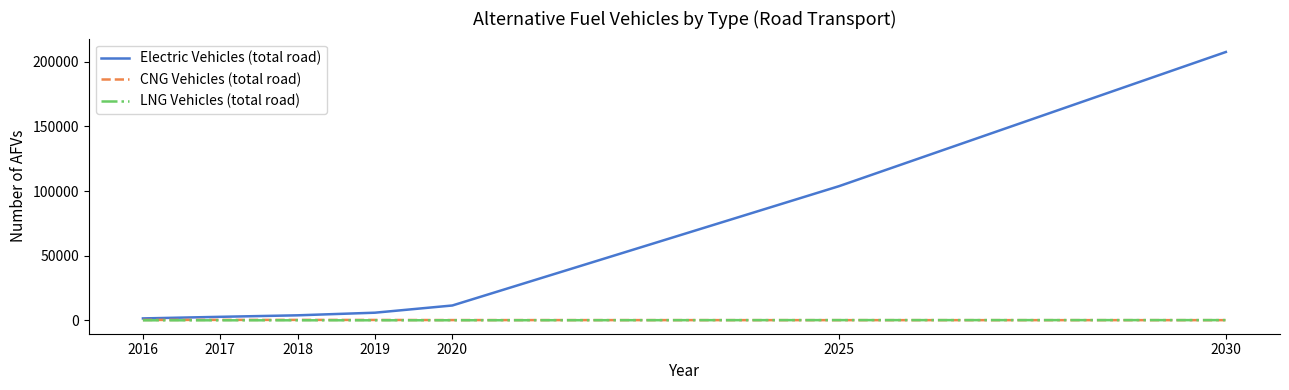

What are all the series names shown in the legend?

Electric Vehicles (total road), CNG Vehicles (total road), LNG Vehicles (total road)